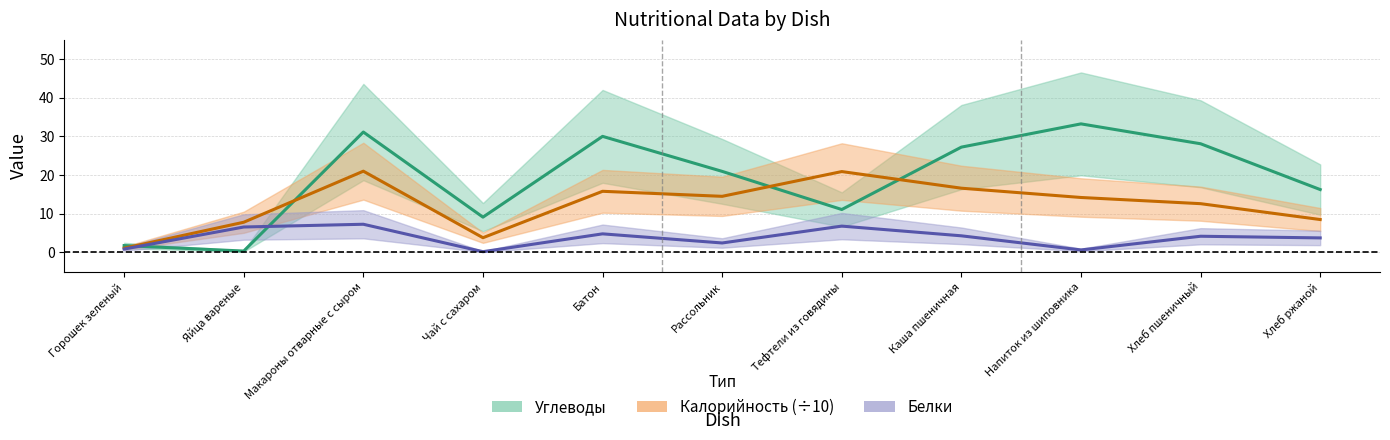

What are all the series names shown in the legend?

Калорийность, Белки, Углеводы